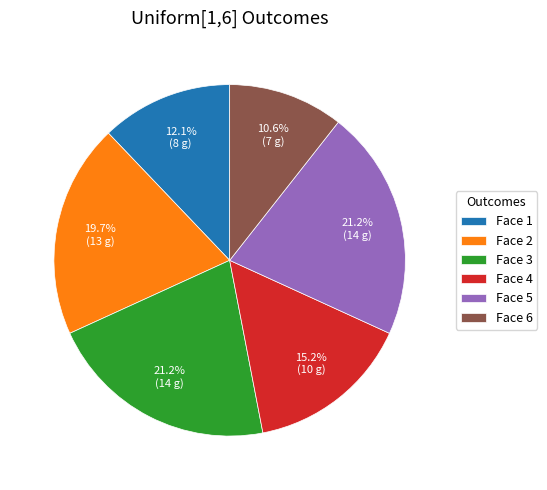

How many segments does this pie chart have?

6